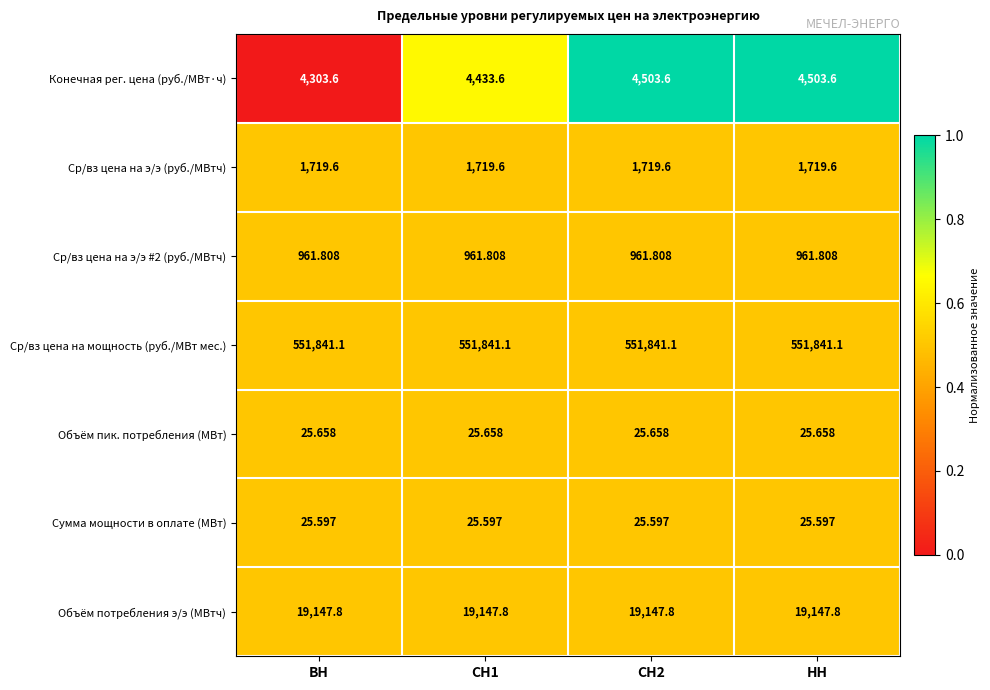

Which series has the widest spread of values?

Конечная рег. цена (руб./МВт·ч)